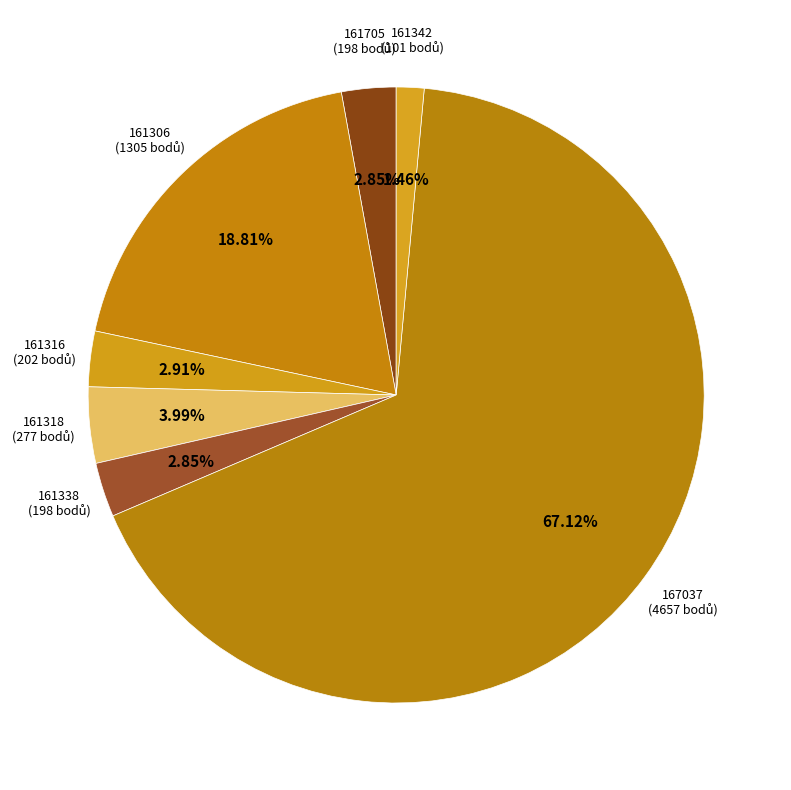

What is the ratio of the value at 161705 to the value at 161342?

2.0